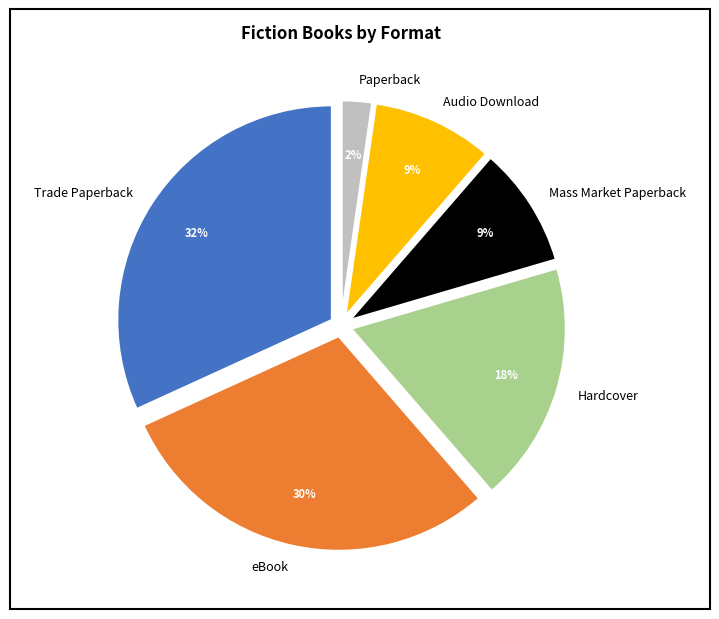

Which category has the biggest portion of the pie?

Trade Paperback